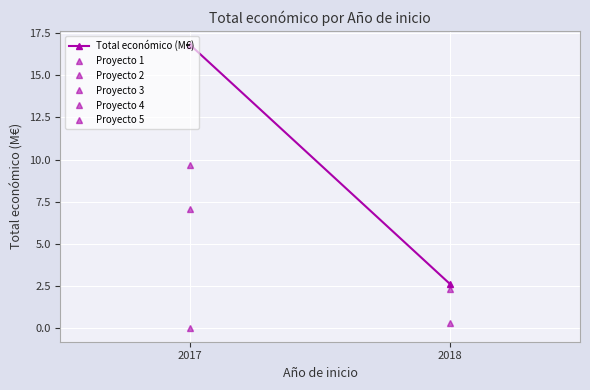

At which category does the chart reach its peak across all series?

2017